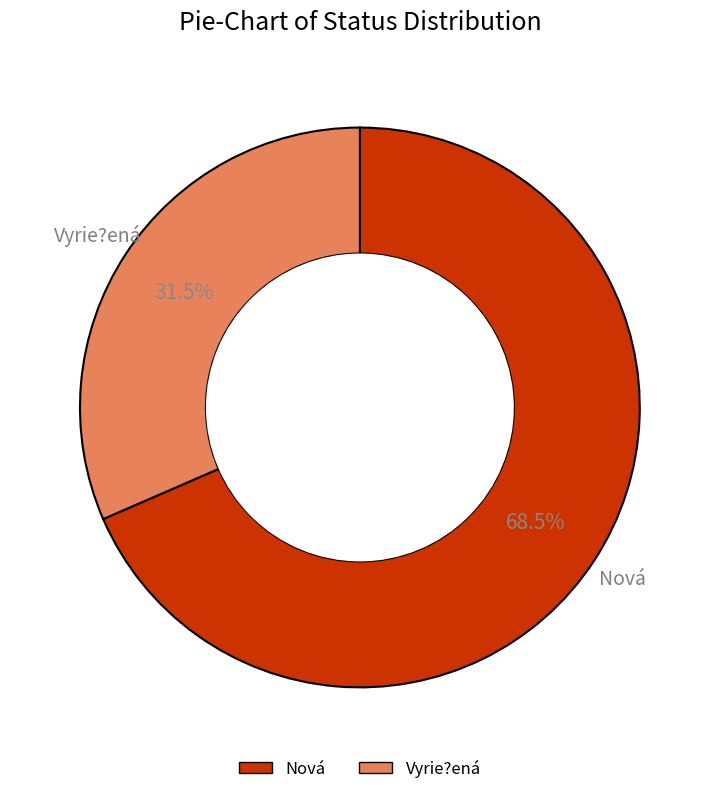

Is Nová the majority of the pie?

Yes